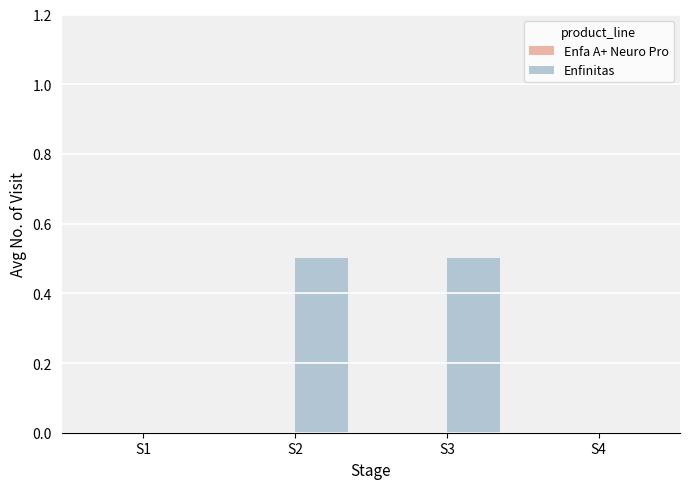

What is the maximum value shown in the chart?

0.5